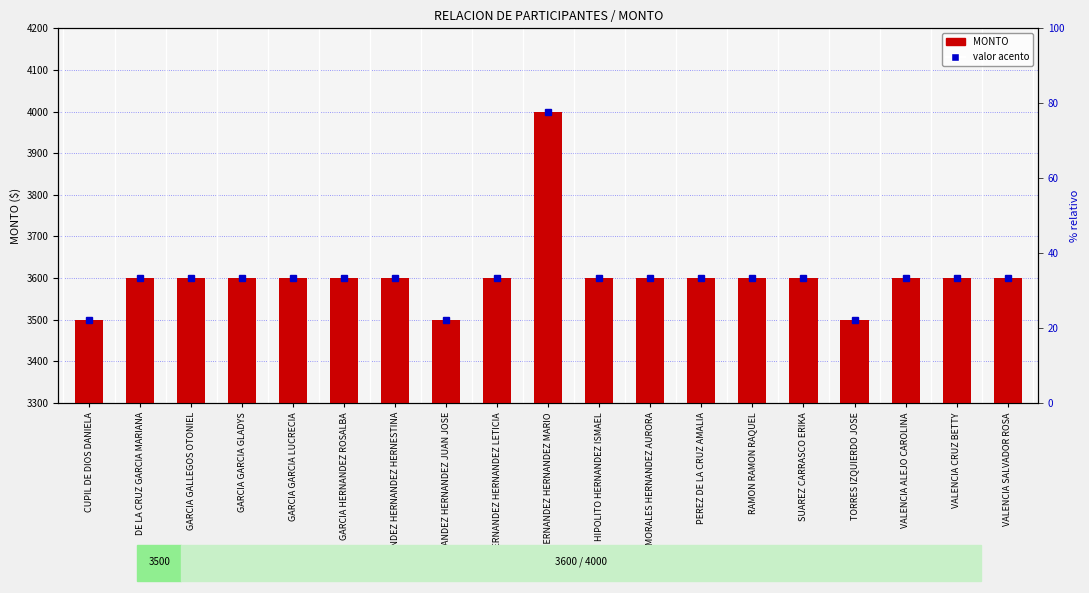

How many series are shown in this chart?

1